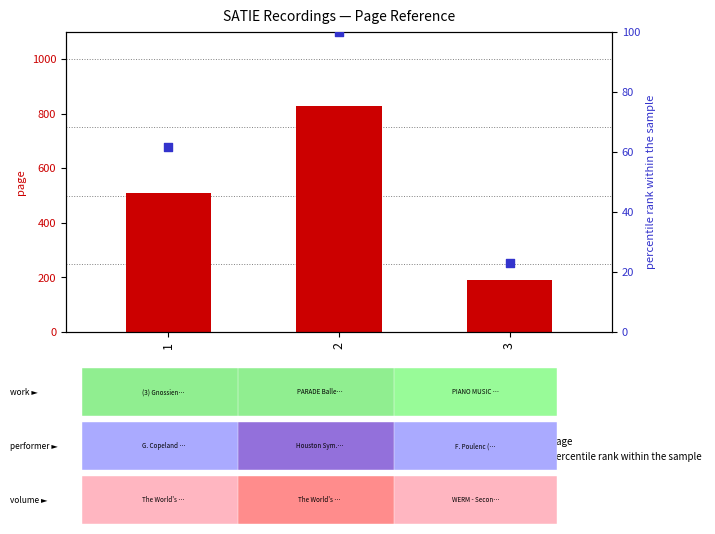

At how many categories does at least one series exceed 423?

2